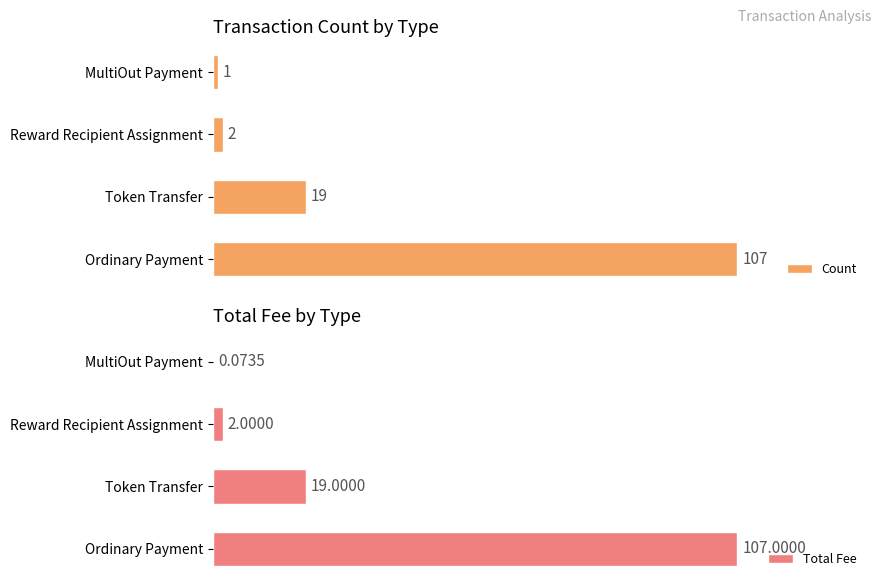

How many bars are there in each group?

2